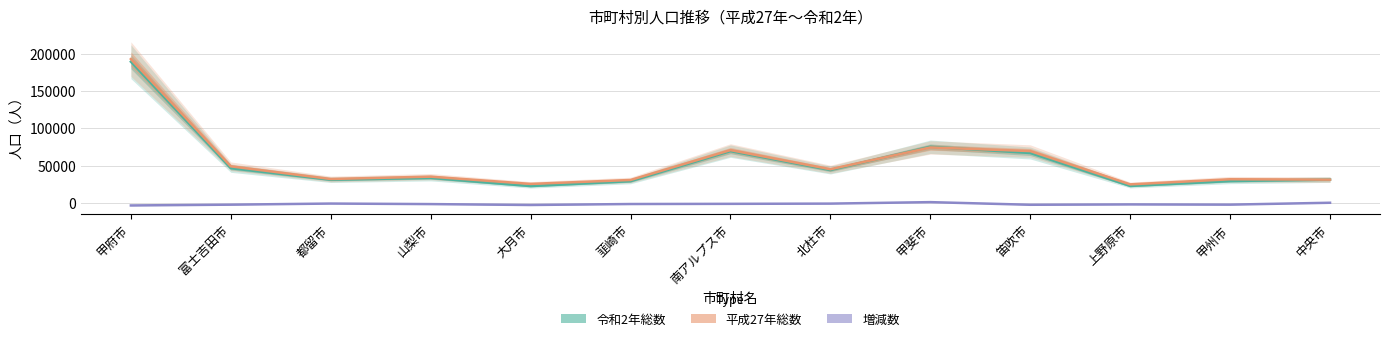

True or false: 増減数 and 令和2年総数 intersect in this chart.

False